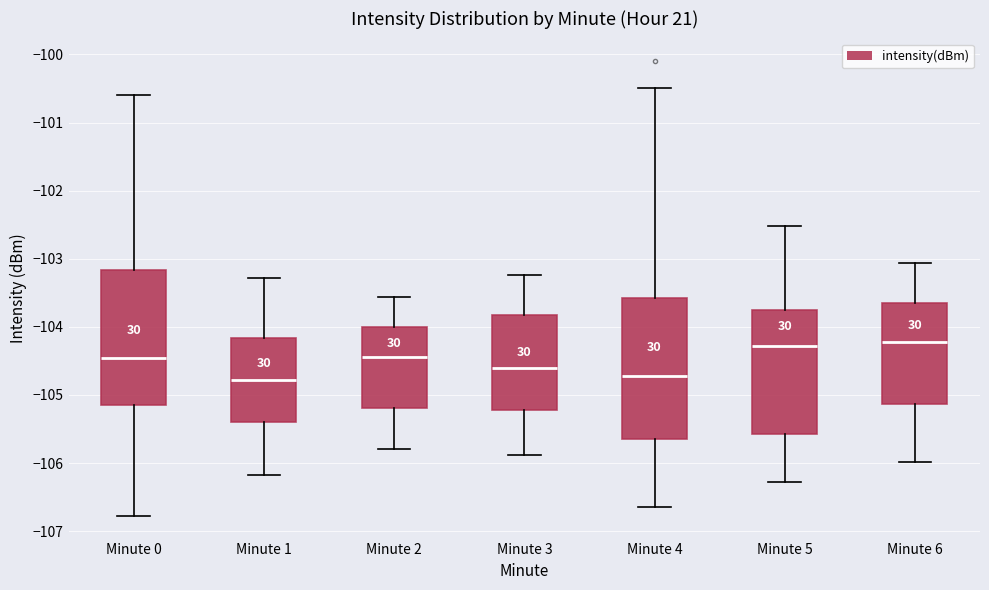

Where does the upper whisker of the box for Minute 1 end on the y-axis? The values are not printed on the chart, so give them approximately, as read against the axis.

-103.3